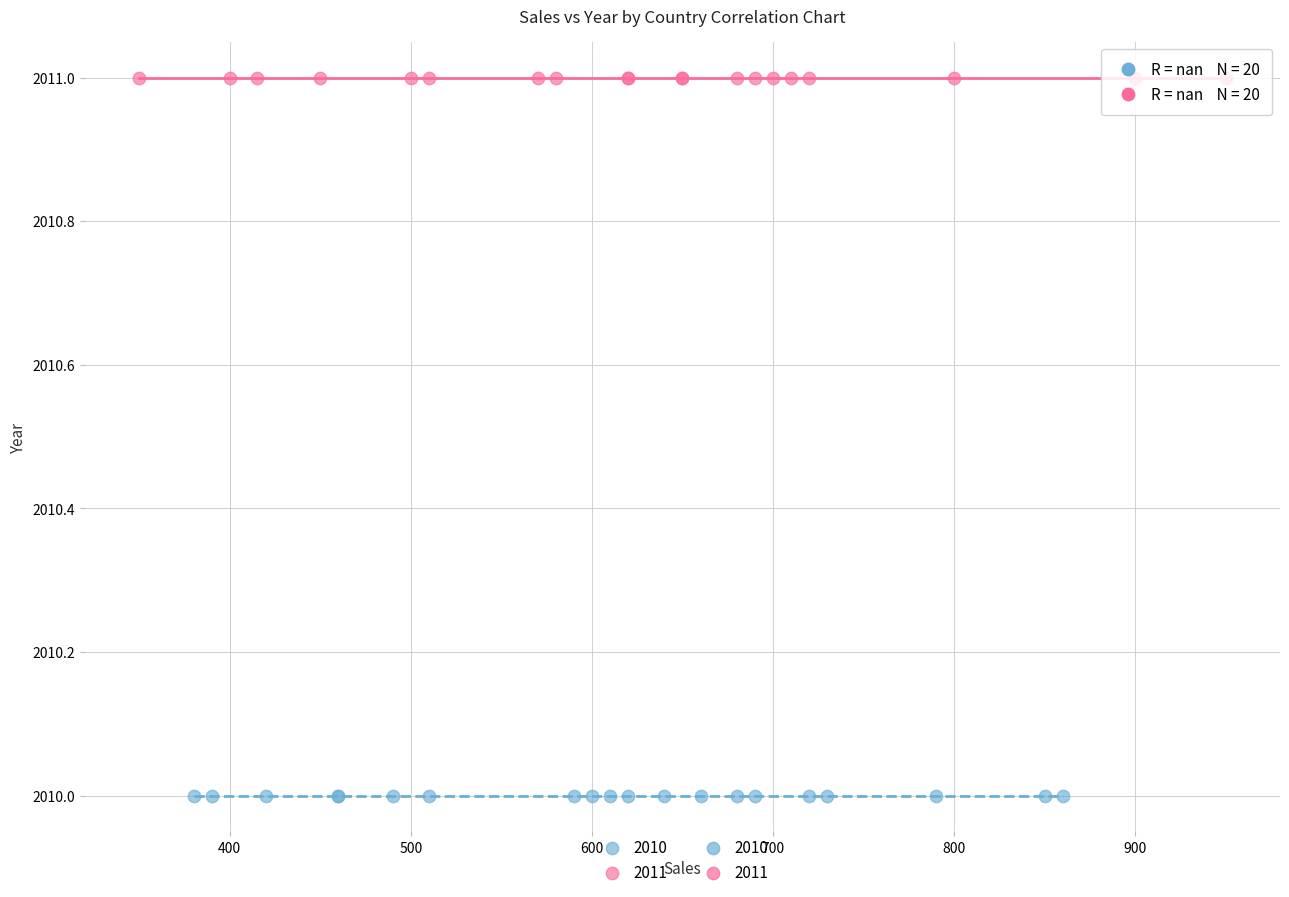

Which series reaches the maximum Y coordinate?

2011